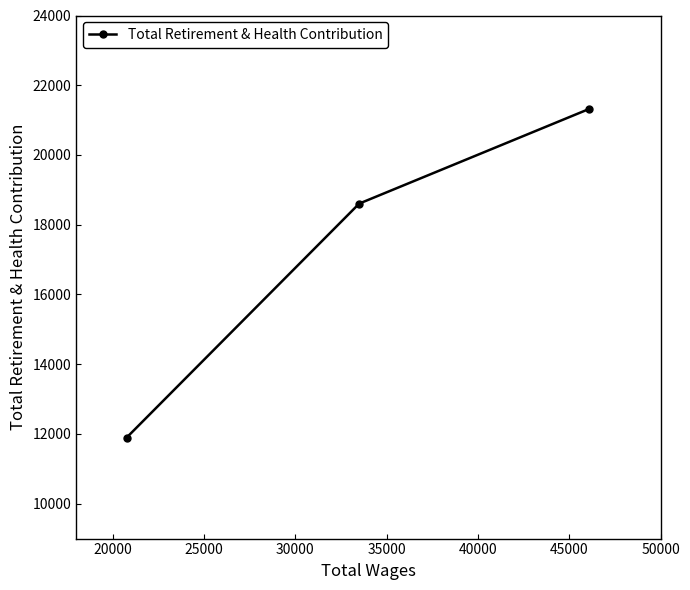

What is the value of the 1st point from the left?

11892